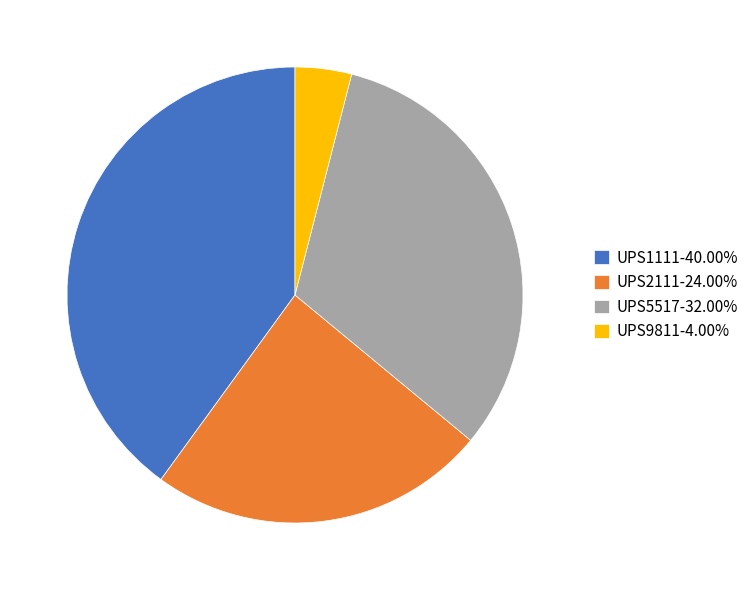

Is the sum of UPS1111-40.00% and UPS9811-4.00% greater than half?

No